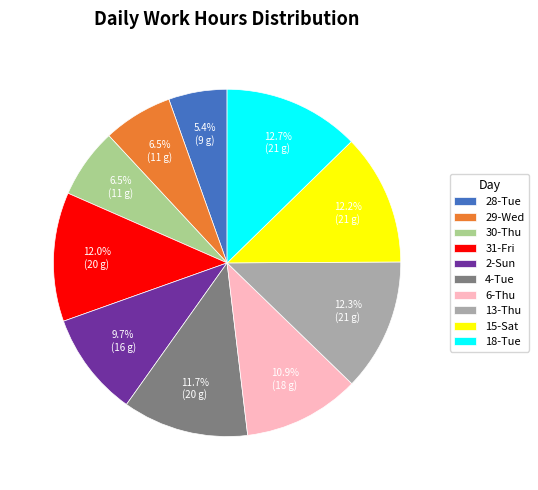

To the nearest percent, what percentage of the pie is 15-Sat?

12%